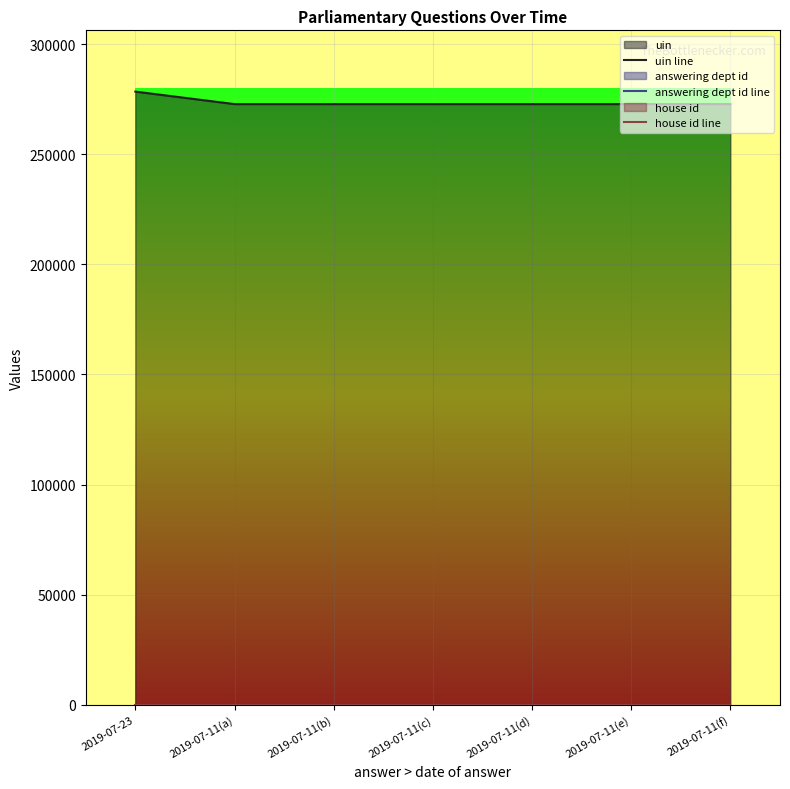

Is the value of house id line at 2019-07-11(c) greater than the value of uin line at 2019-07-11(c)?

No